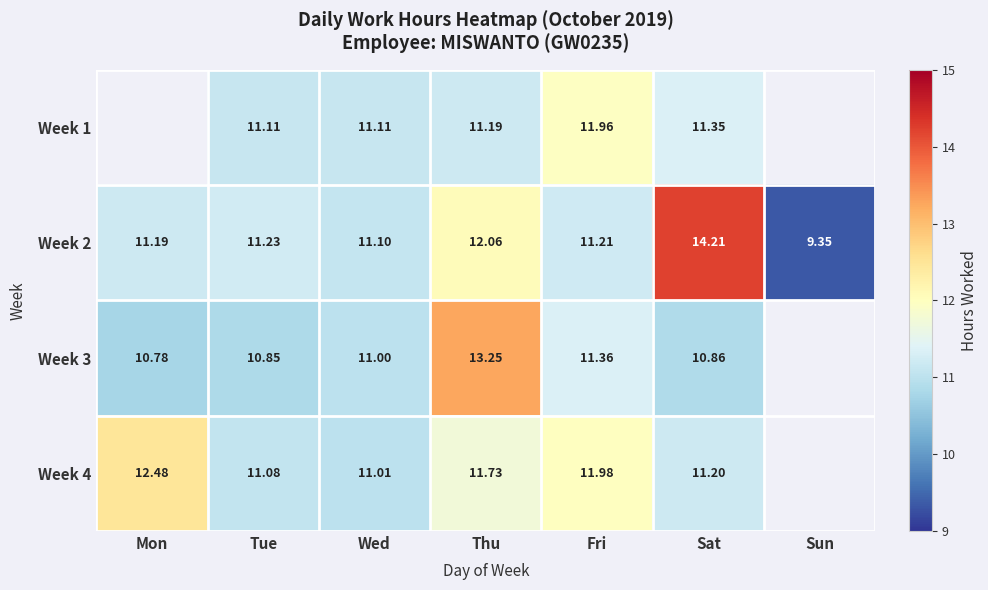

Where is Week 2 nearest to the value 11?

Wed